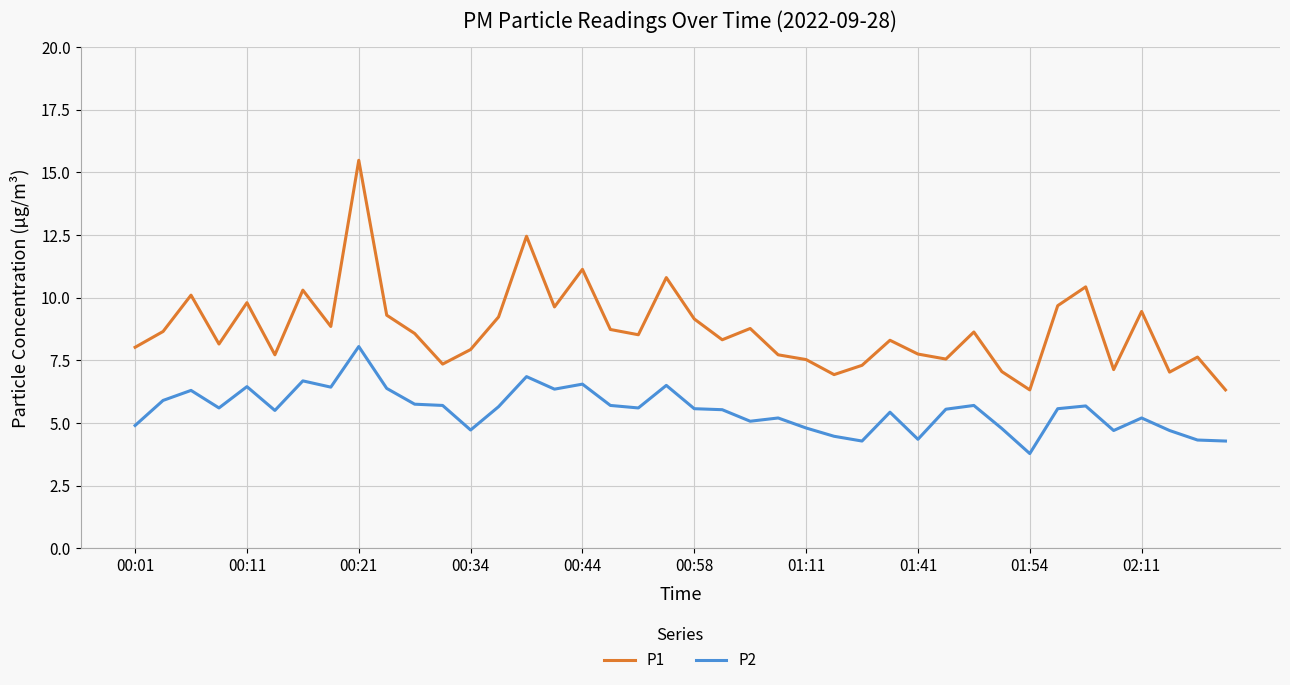

List the series in order of their overall mean, highest first.

P1, P2